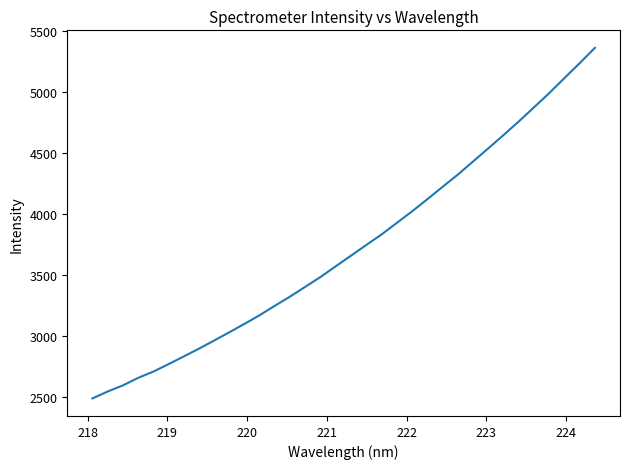

What is the average value?

3723.5